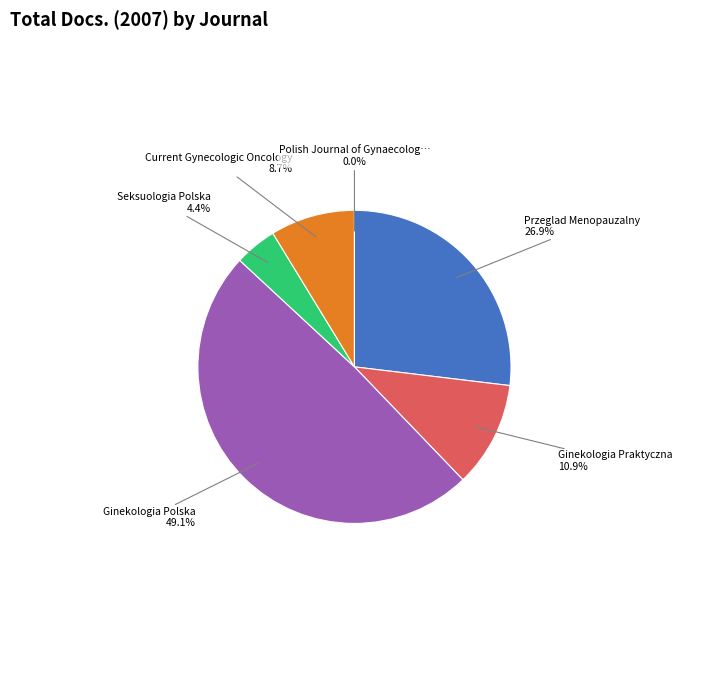

Which slice is the largest?

Ginekologia Polska